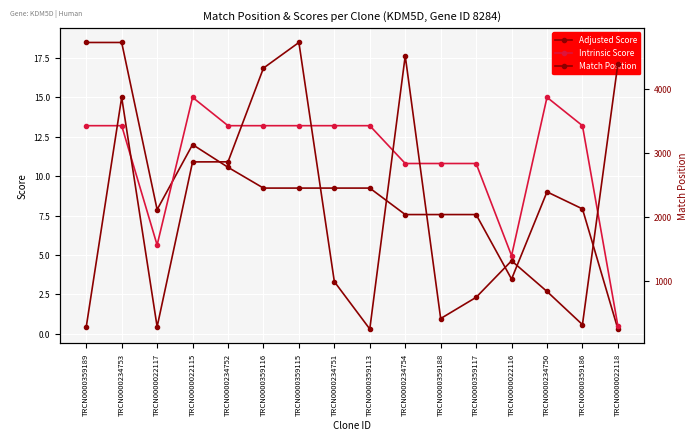

What is the difference between the Match Position values at TRCN0000022115 and TRCN0000359116?

1471.0